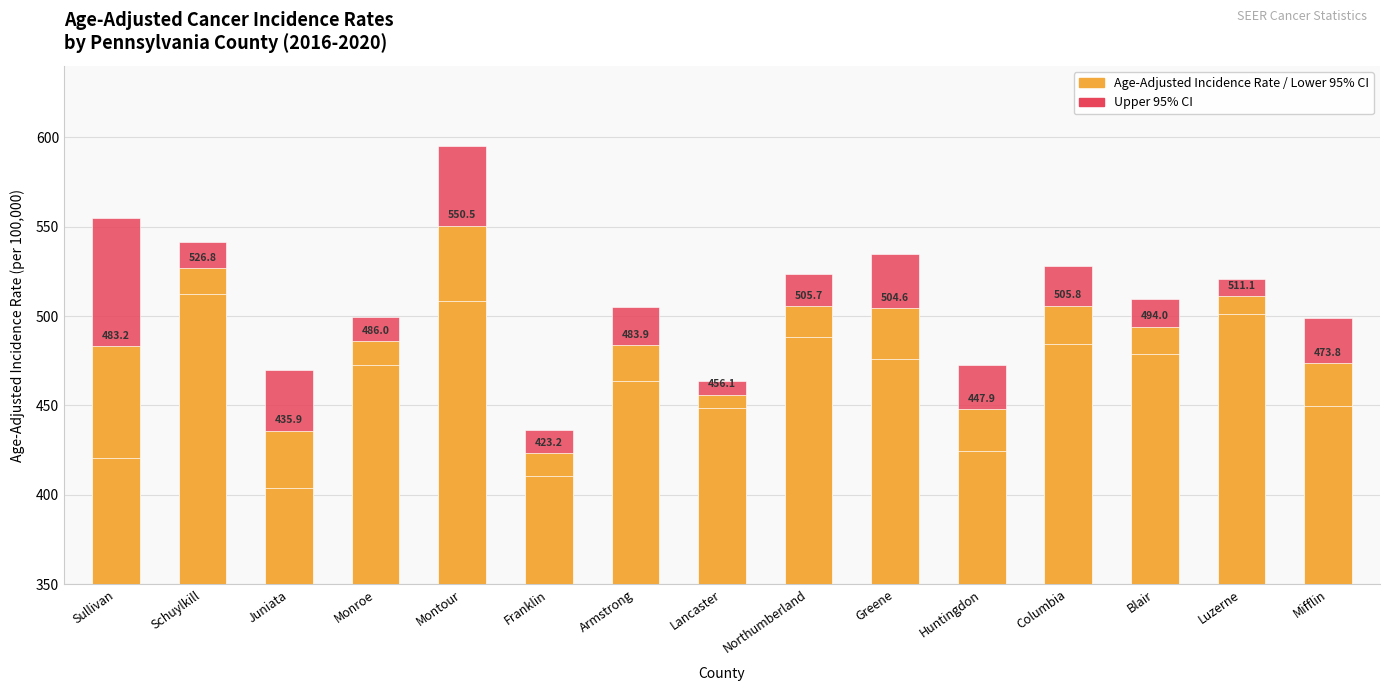

At Armstrong, list the series in order from smallest to largest.

Lower 95% CI, Age-Adjusted Incidence Rate, Upper 95% CI